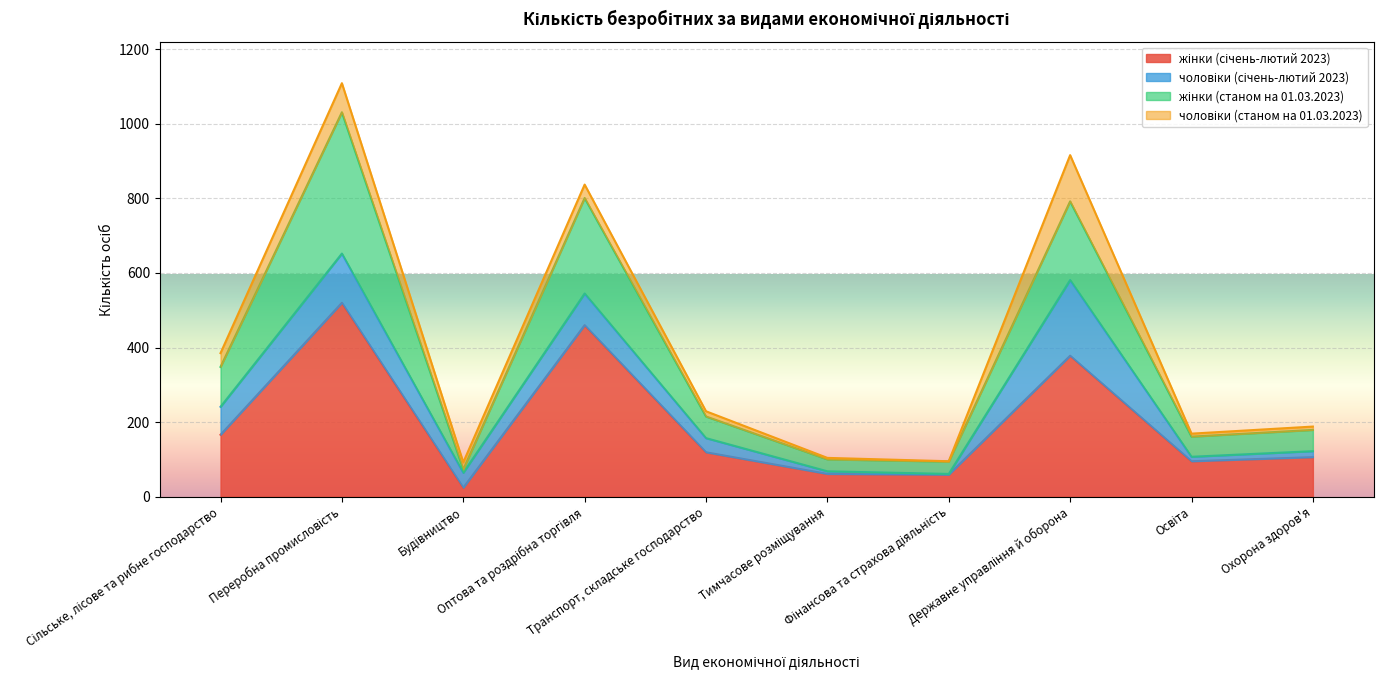

What is the difference between the maximum and minimum values in the жінки (січень-лютий 2023) series?

496